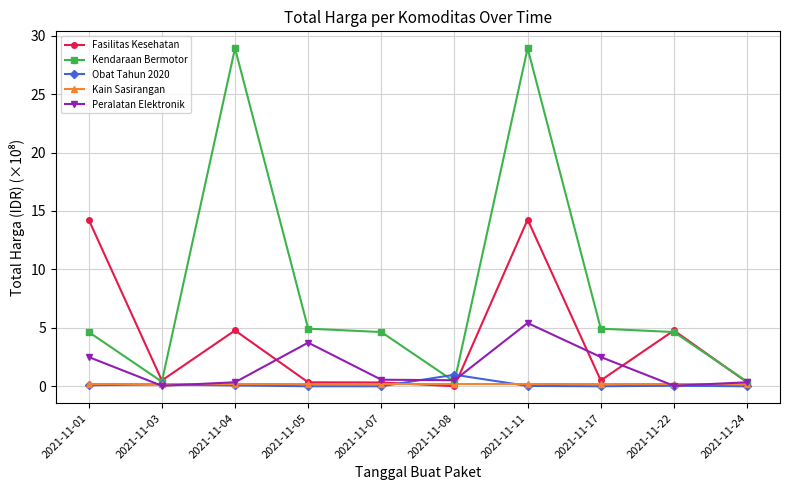

What is the sum of the Fasilitas Kesehatan values at 2021-11-07 and 2021-11-08?

0.3